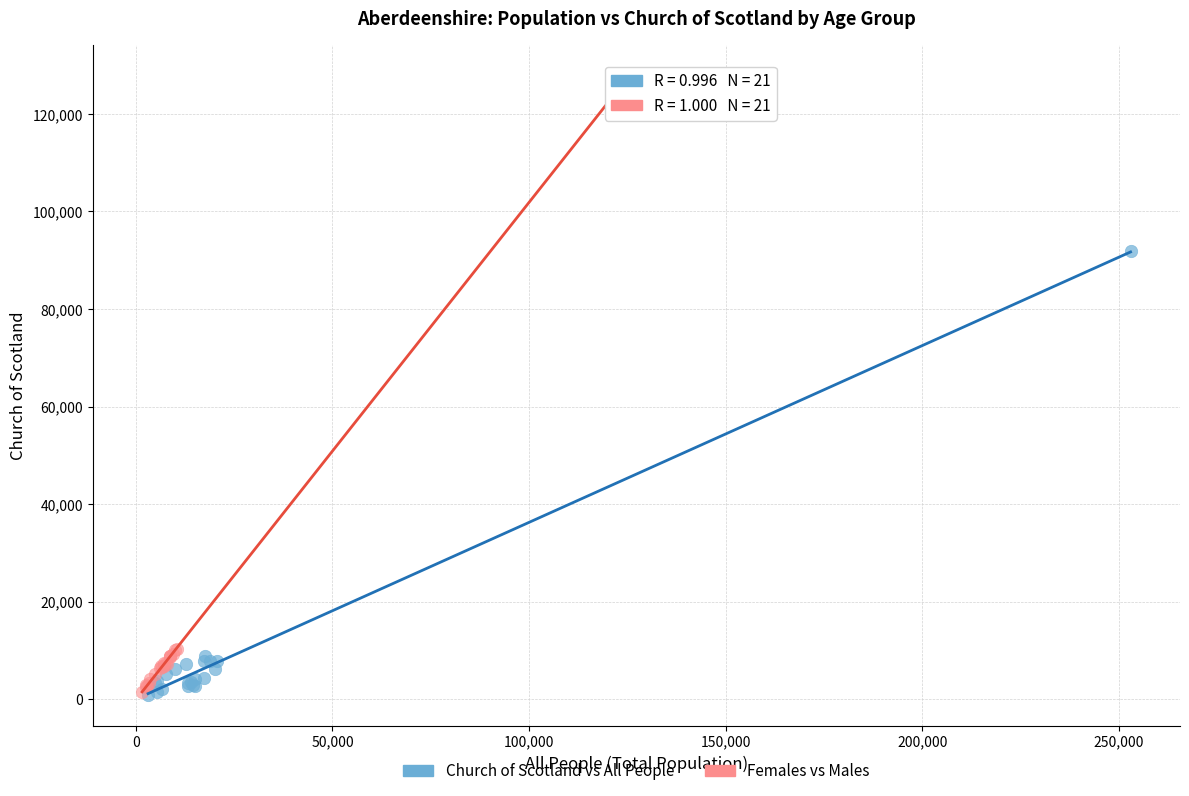

Which series contains the highest Y value?

Females vs Males